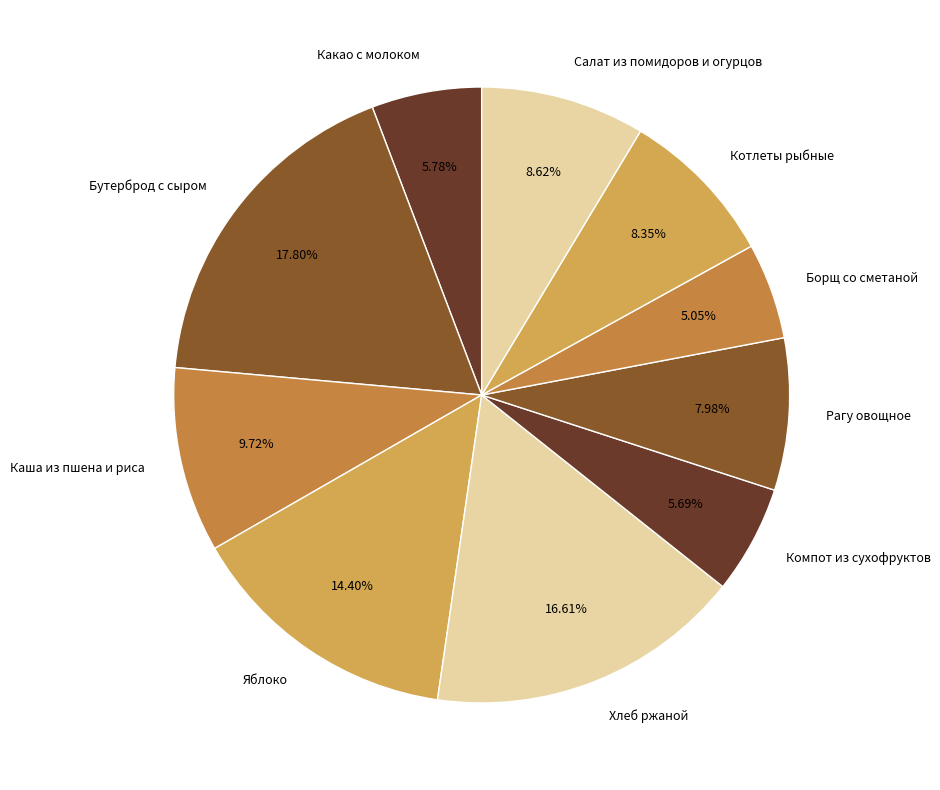

Which category has the smallest portion of the pie?

Борщ со сметаной